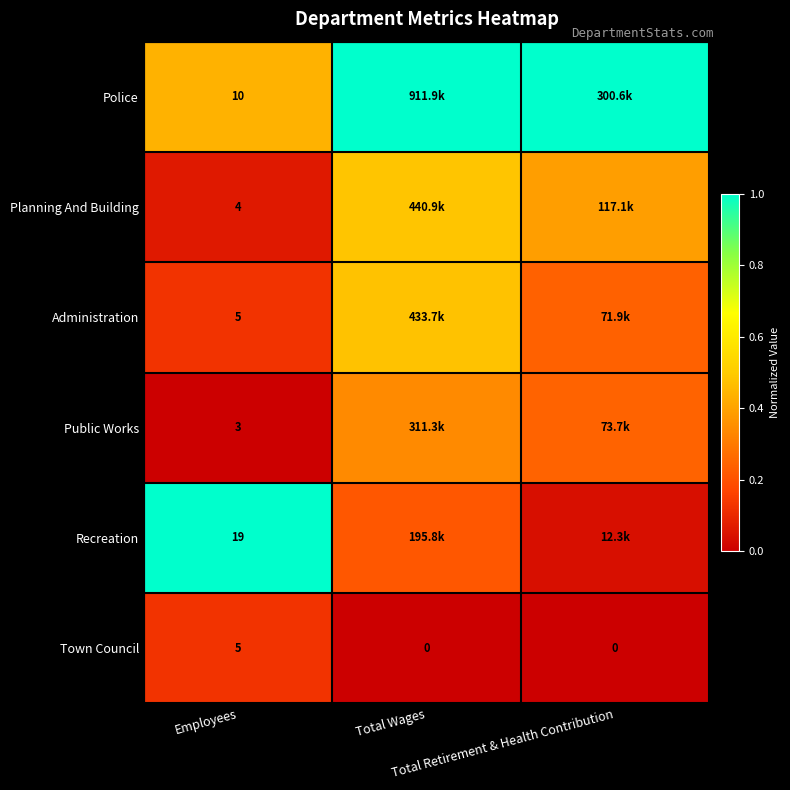

True or false: Planning And Building has a value of 0.0 at Employees.

False